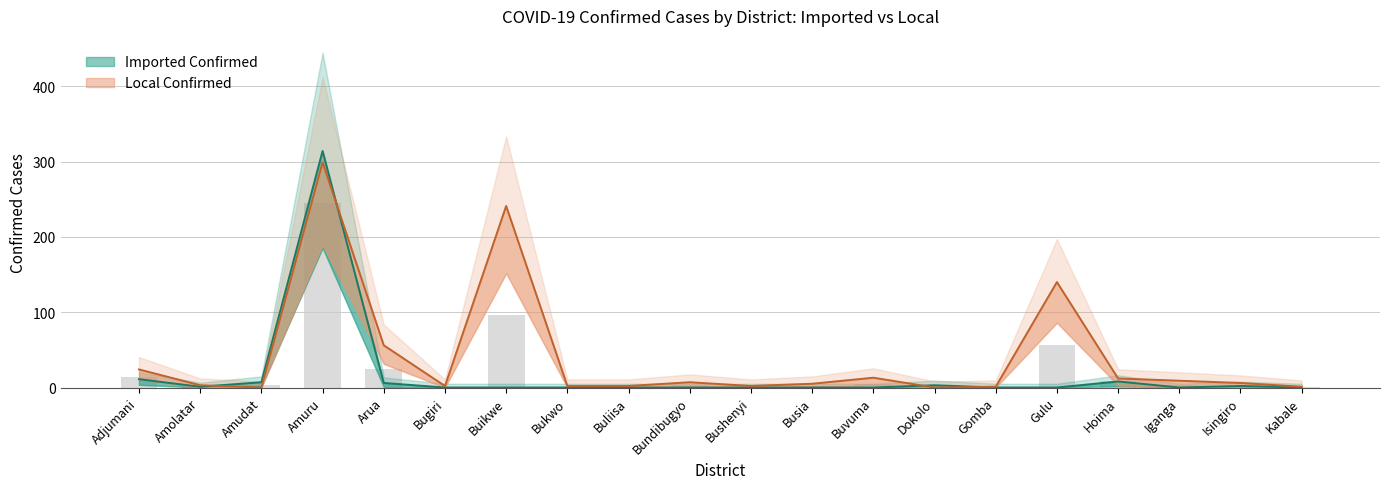

True or false: Imported Confirmed has a value of 10 at Arua.

False